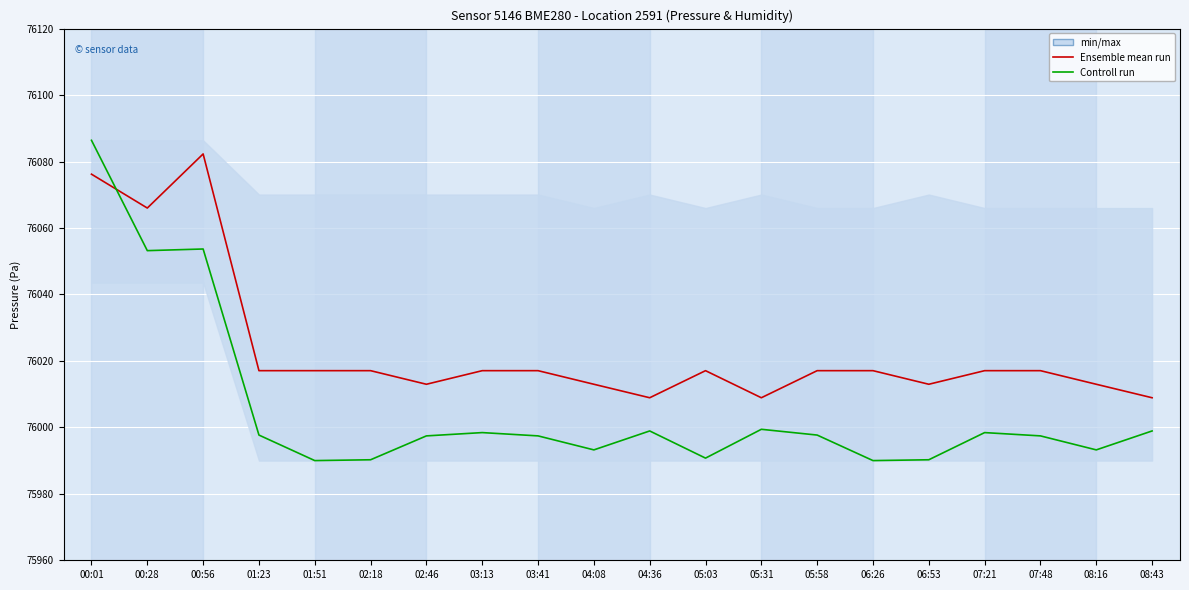

How many intersections are there between Controll run and Ensemble mean run?

1